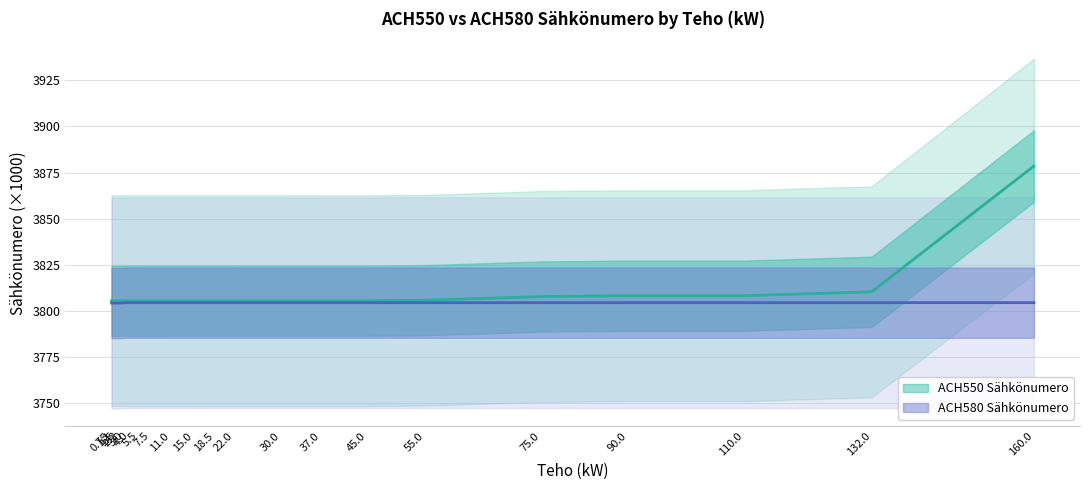

What is the highest value of the ACH580 Sähkönumero series?

3804.5